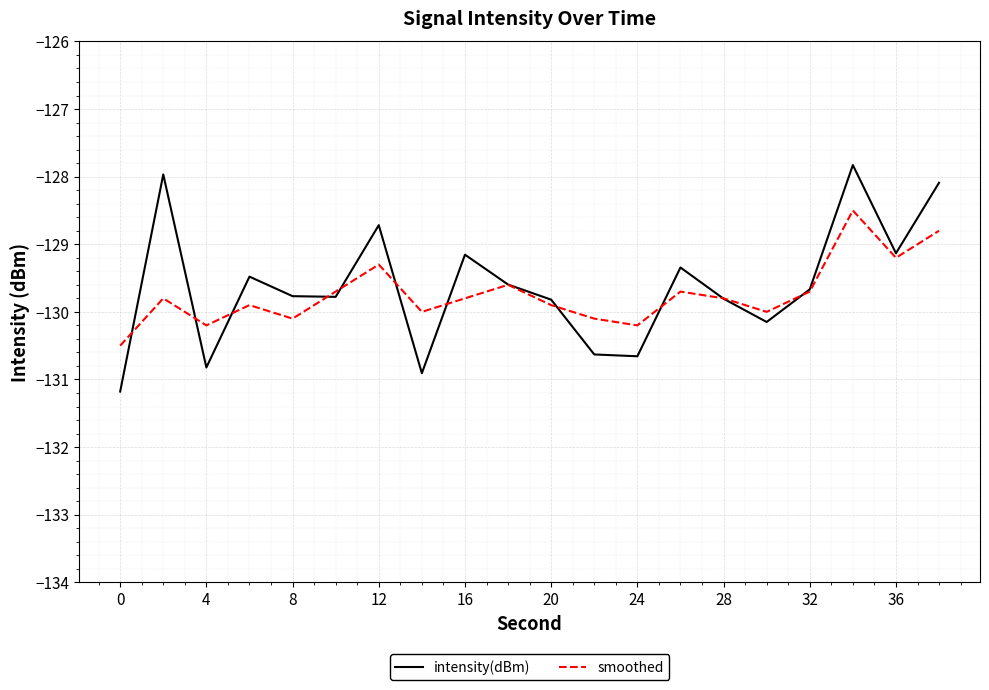

What is the maximum value for intensity(dBm)?

-127.8